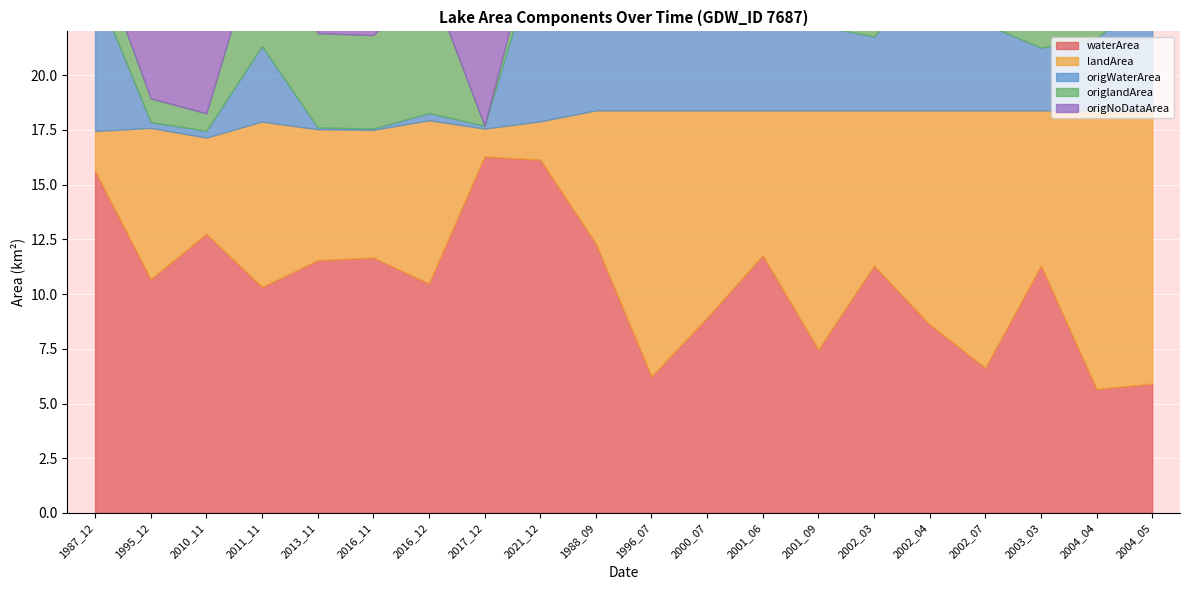

What is the total value across all series at 2021_12?

36.3